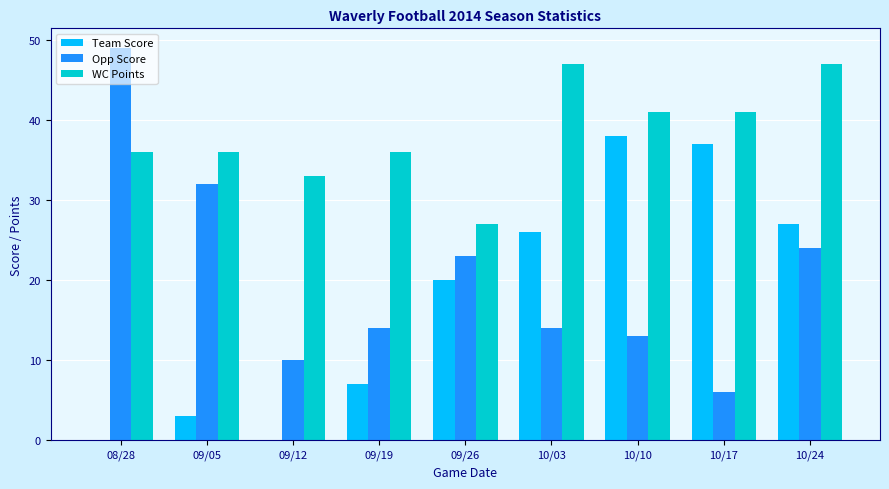

What is the spread (max minus min) of values at 09/12?

33